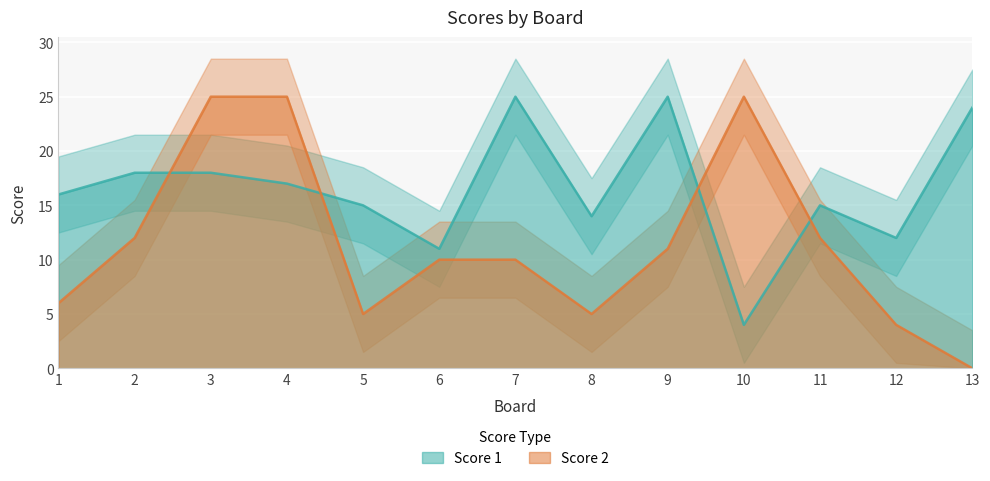

Which category has the lowest value in the Score 1 series?

10